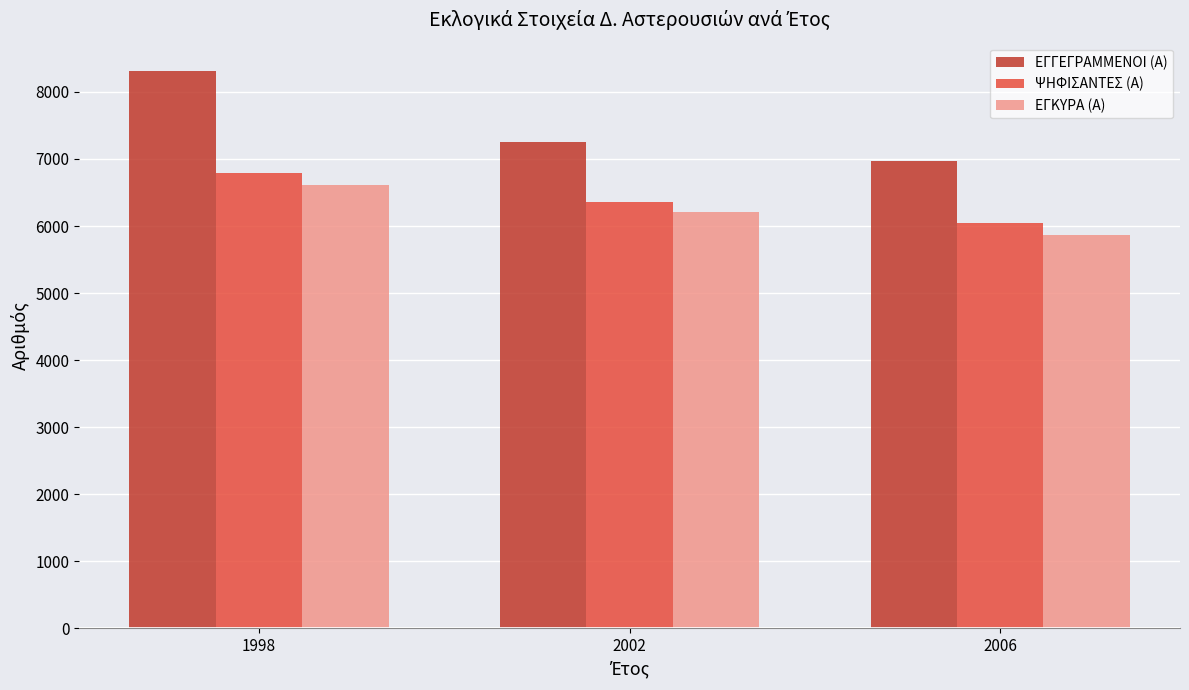

How many groups of bars are there?

3